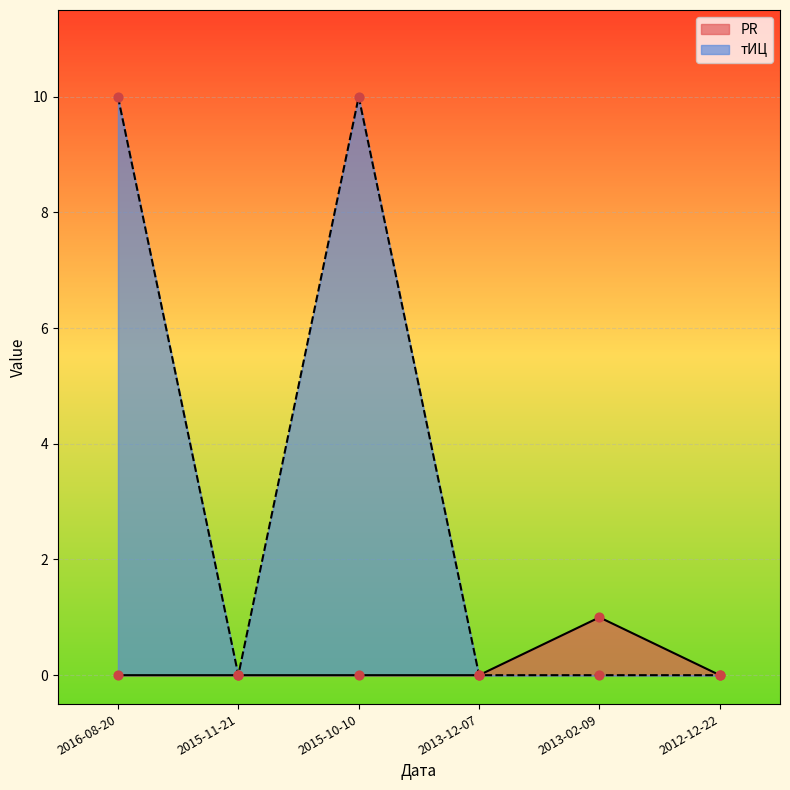

At how many categories does at least one series exceed 9?

2